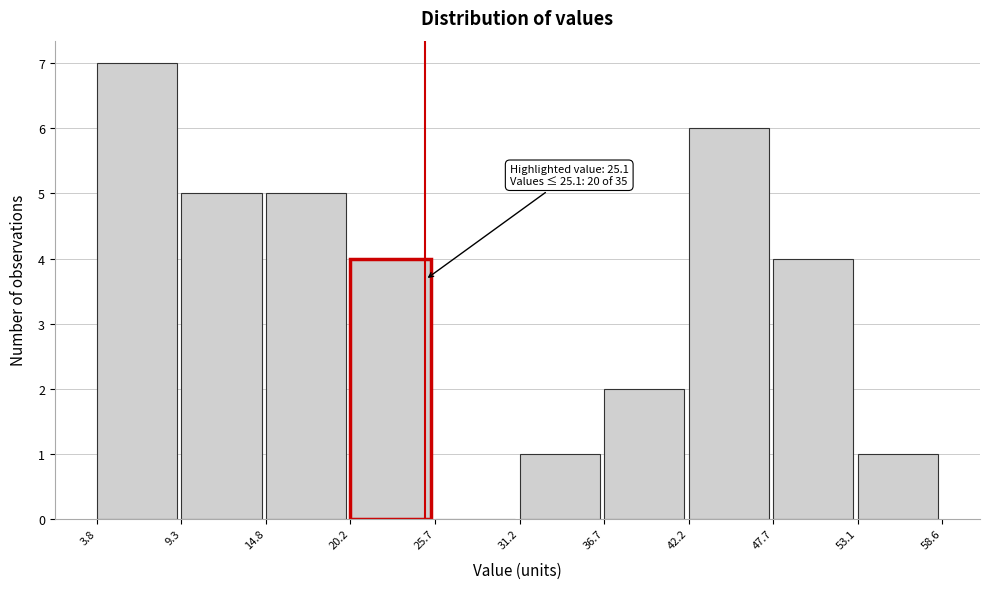

Which range on the x-axis has the tallest bar?

3.8 to 9.3